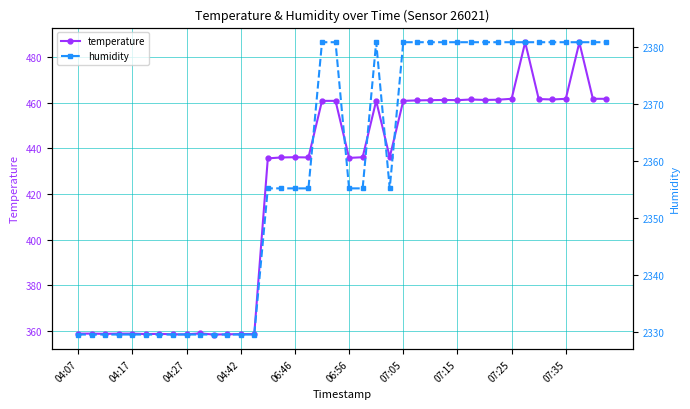

Which category has the lowest value in the humidity series?

04:07